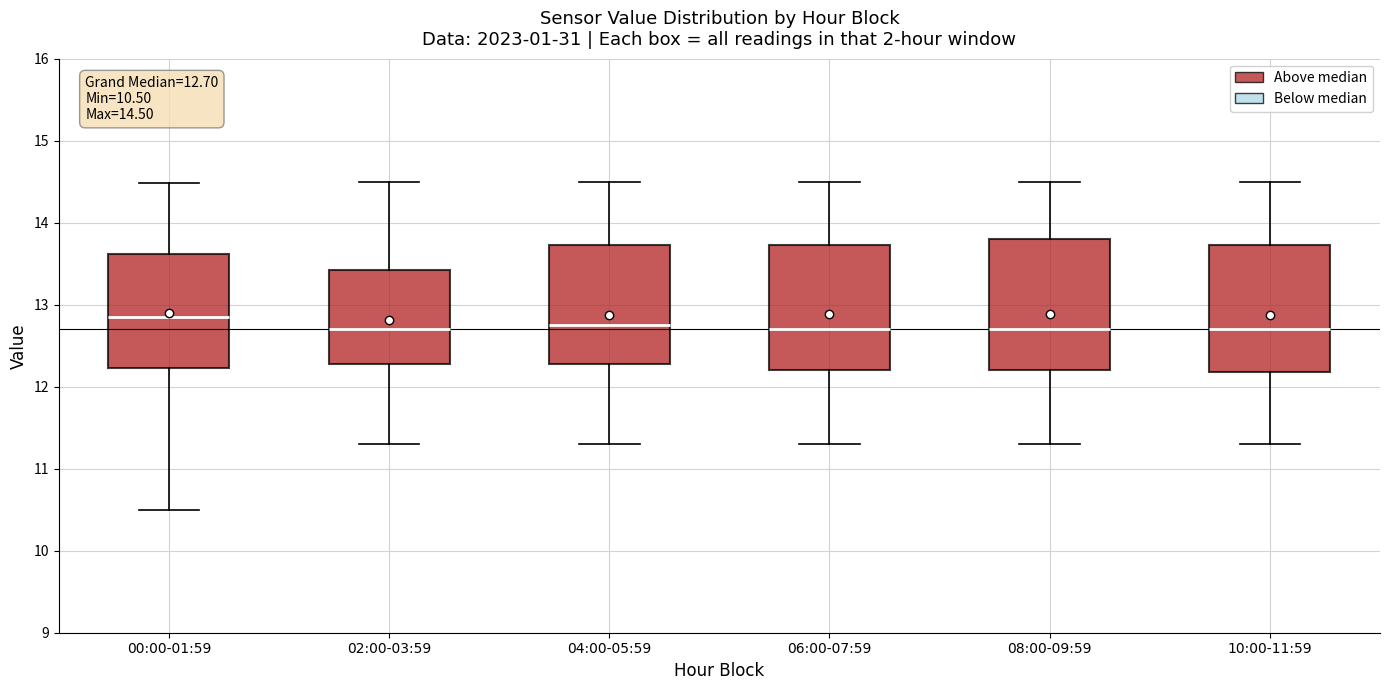

Which box's median line is the highest?

00:00-01:59